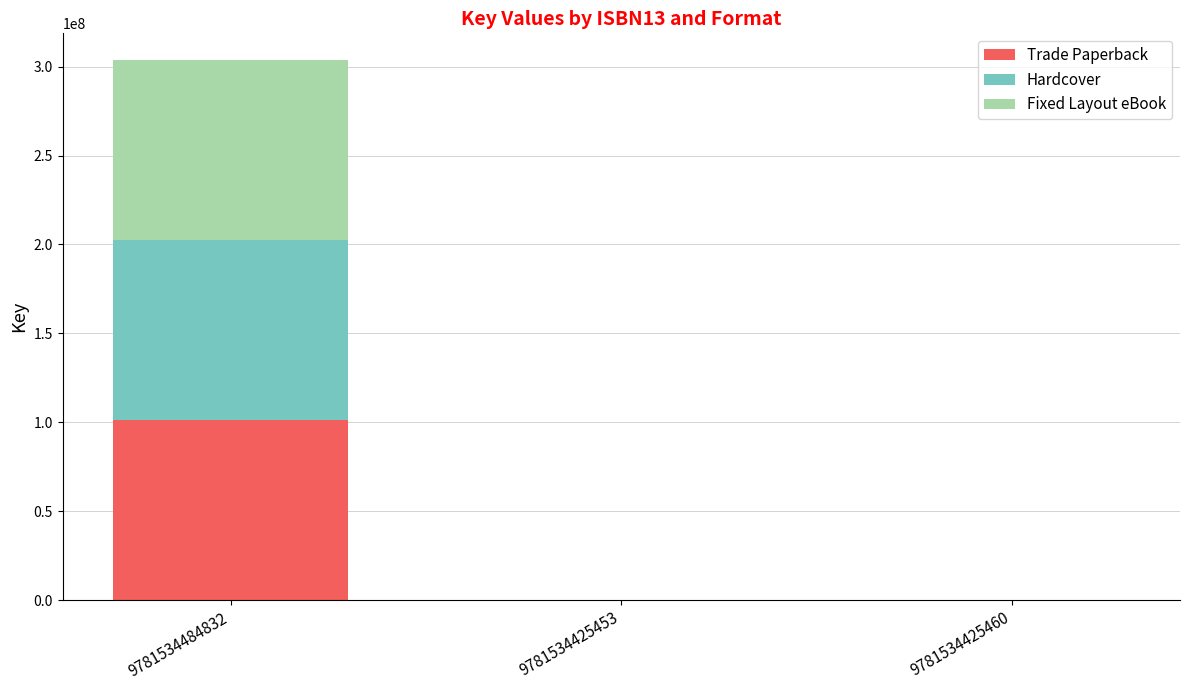

Reading left to right, transcribe the values for Trade Paperback.

9781534484832=101171572	9781534425453=0	9781534425460=0